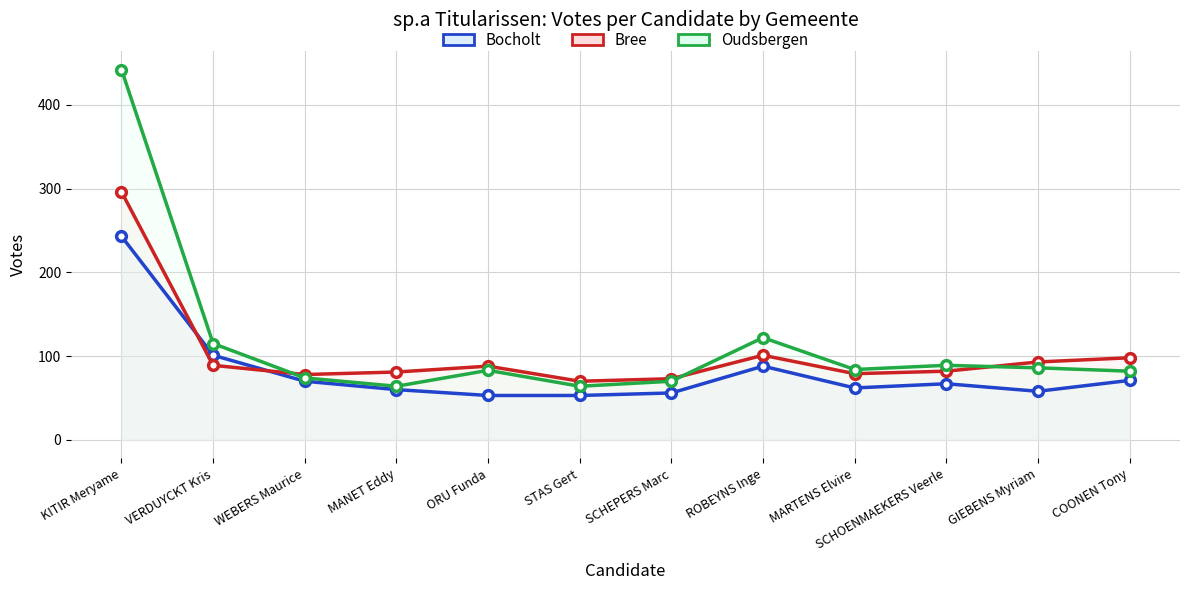

How many lines are shown in the chart?

3